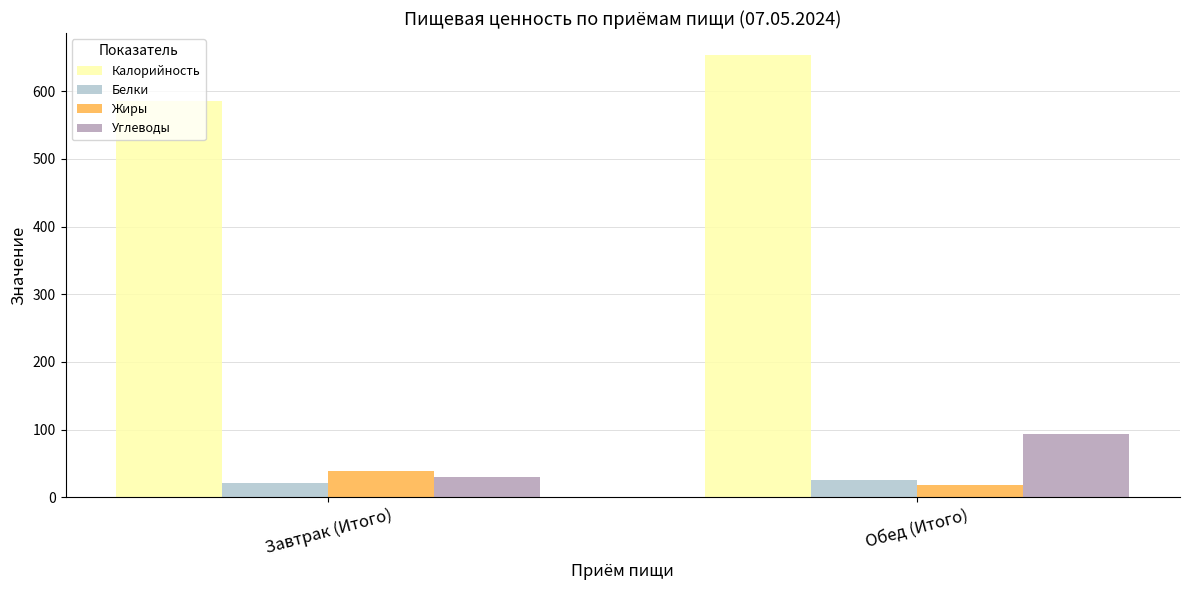

Rank the series by their maximum value, from highest to lowest.

Калорийность, Углеводы, Жиры, Белки